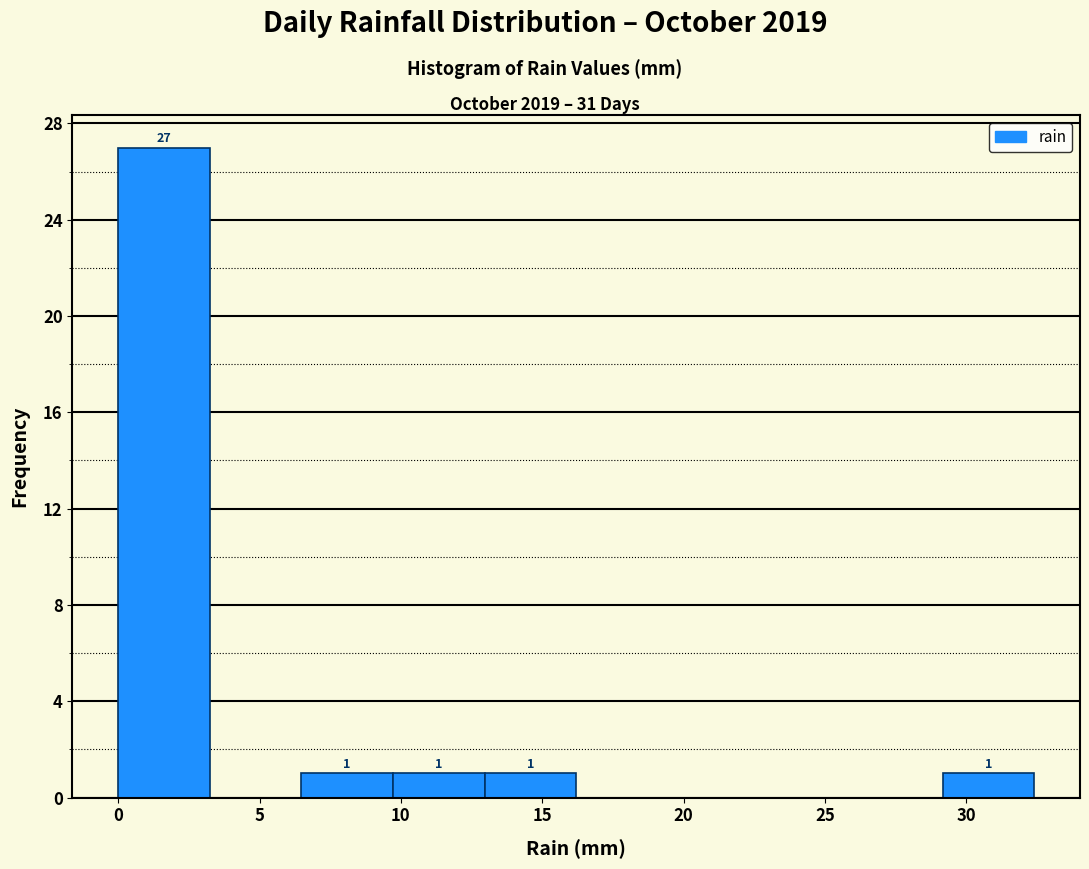

Over which range of the x-axis is the bar tallest?

0.0 to 3.0